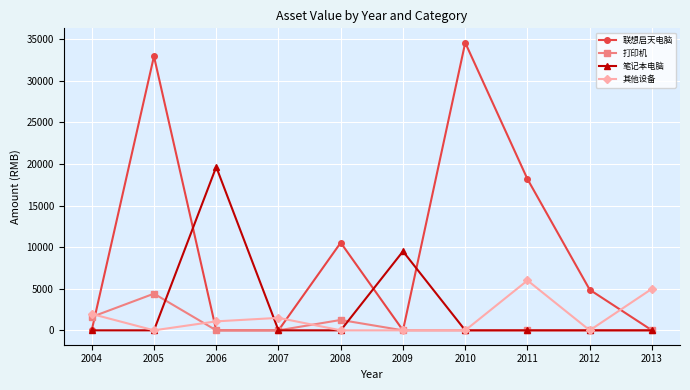

Does the chart have visible grid lines?

Yes